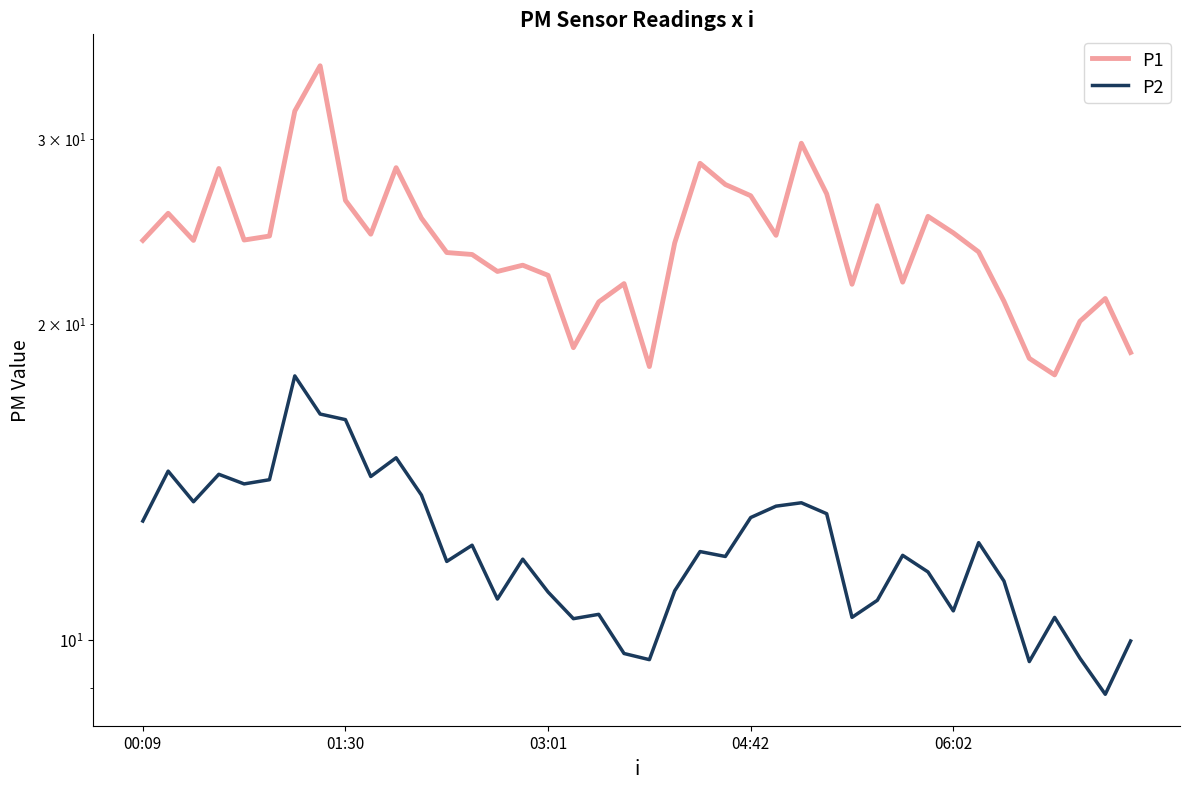

Which series has the largest range (max minus min)?

P1